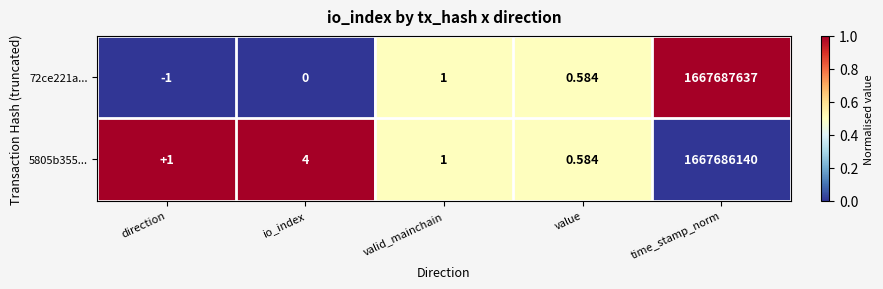

Rank the categories by 72ce221a... value from highest to lowest.

time_stamp_norm, valid_mainchain, value, io_index, direction